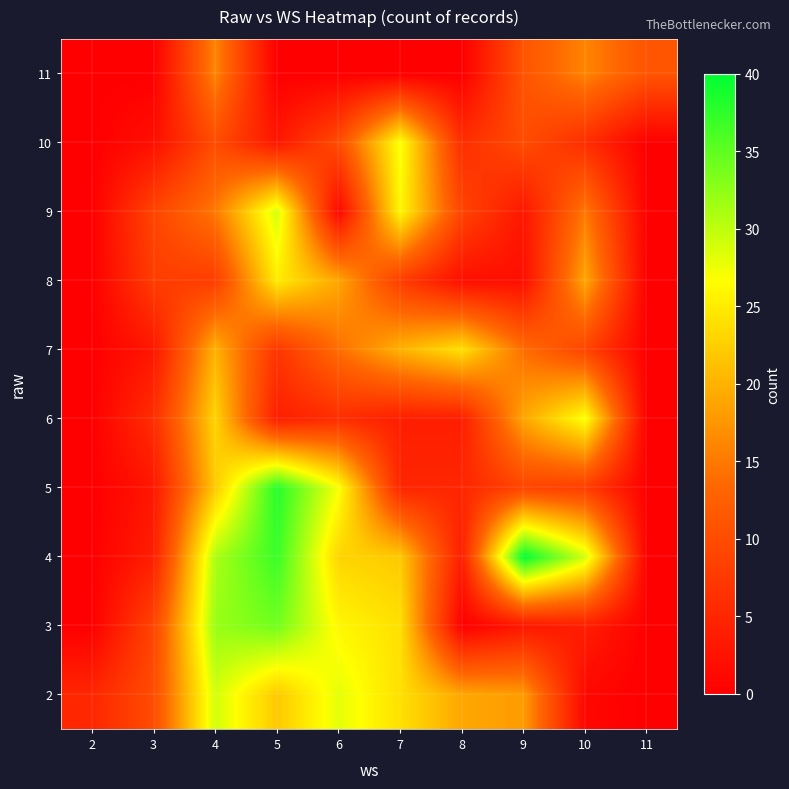

Reading left to right, what are all the values shown in this chart?

2: 2=5	3=10	4=29	5=22	6=28	7=24	8=19	9=18	10=1	11=0
3: 2=0	3=9	4=32	5=34	6=26	7=24	8=0	9=3	10=4	11=0
4: 2=0	3=4	4=31	5=37	6=23	7=22	8=4	9=40	10=29	11=0
5: 2=0	3=3	4=22	5=38	6=27	7=5	8=5	9=9	10=8	11=0
6: 2=0	3=6	4=23	5=4	6=6	7=4	8=4	9=19	10=27	11=0
7: 2=0	3=3	4=20	5=7	6=14	7=20	8=24	9=14	10=9	11=0
8: 2=0	3=8	4=8	5=25	6=19	7=8	8=2	9=2	10=19	11=0
9: 2=0	3=9	4=15	5=29	6=1	7=26	8=9	9=3	10=15	11=0
10: 2=0	3=2	4=10	5=3	6=10	7=27	8=6	9=10	10=6	11=0
11: 2=0	3=0	4=16	5=0	6=0	7=0	8=0	9=11	10=16	11=11